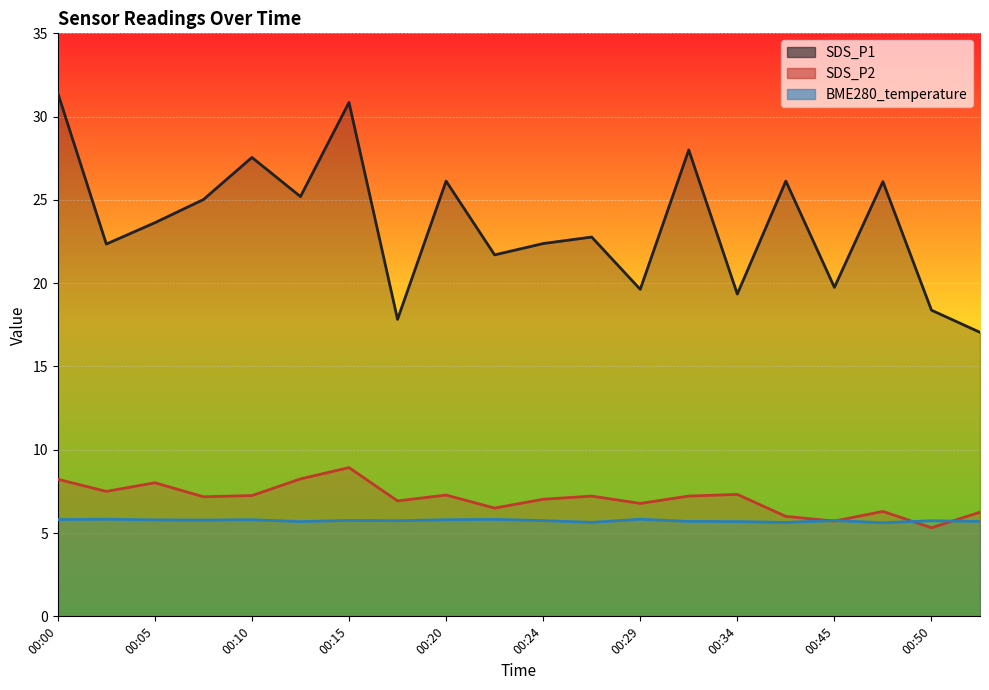

Read the SDS_P1 value at 00:17.

17.8